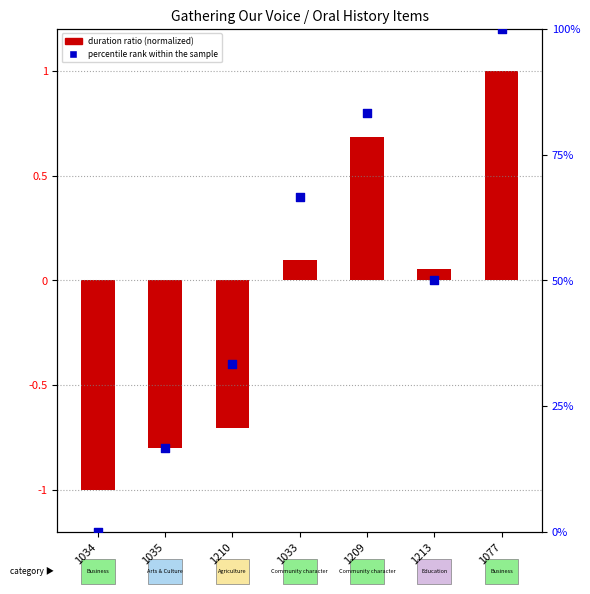

What is the change in value from 1209 to 1213?

-33.3